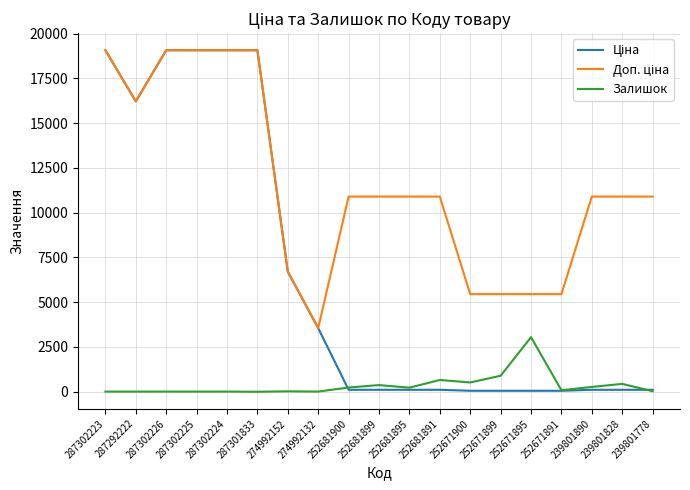

What is the maximum value shown in the chart?

19076.9